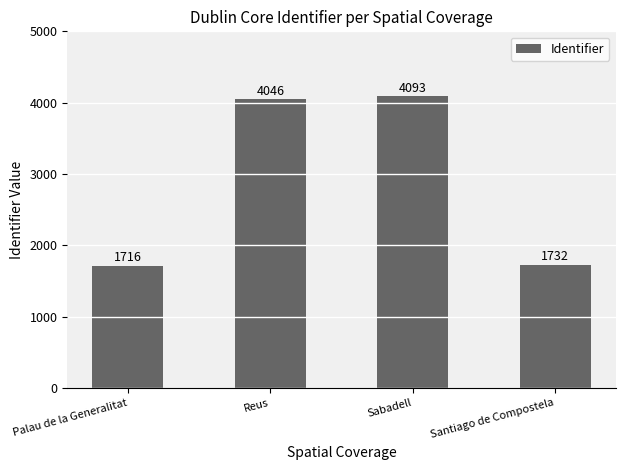

What is the greatest value displayed?

4093